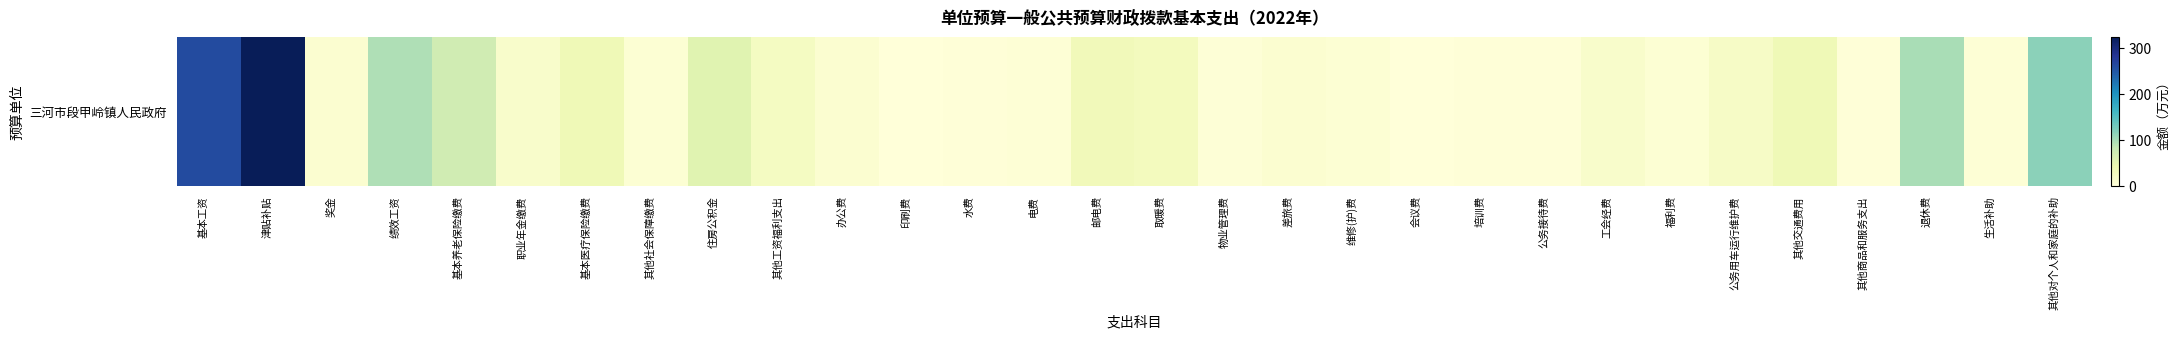

Rank the categories by value from highest to lowest.

津贴补贴, 基本工资, 其他对个人和家庭的补助, 退休费, 绩效工资, 基本养老保险缴费, 住房公积金, 其他交通费用, 基本医疗保险缴费, 邮电费, 取暖费, 其他工资福利支出, 公务用车运行维护费, 职业年金缴费, 工会经费, 奖金, 办公费, 差旅费, 维修(护)费, 福利费, 其他社会保障缴费, 电费, 生活补助, 物业管理费, 其他商品和服务支出, 培训费, 水费, 公务接待费, 会议费, 印刷费